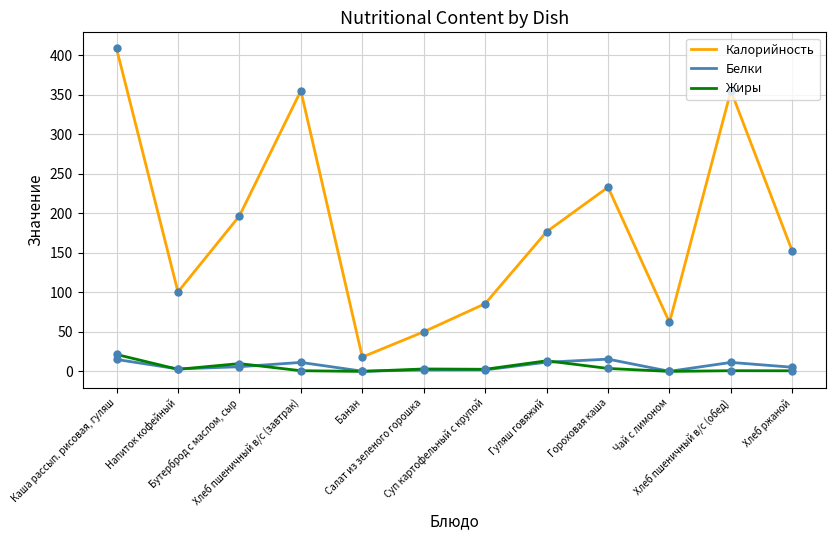

At which category is the sum across all series the highest?

Каша рассып. рисовая, гуляш